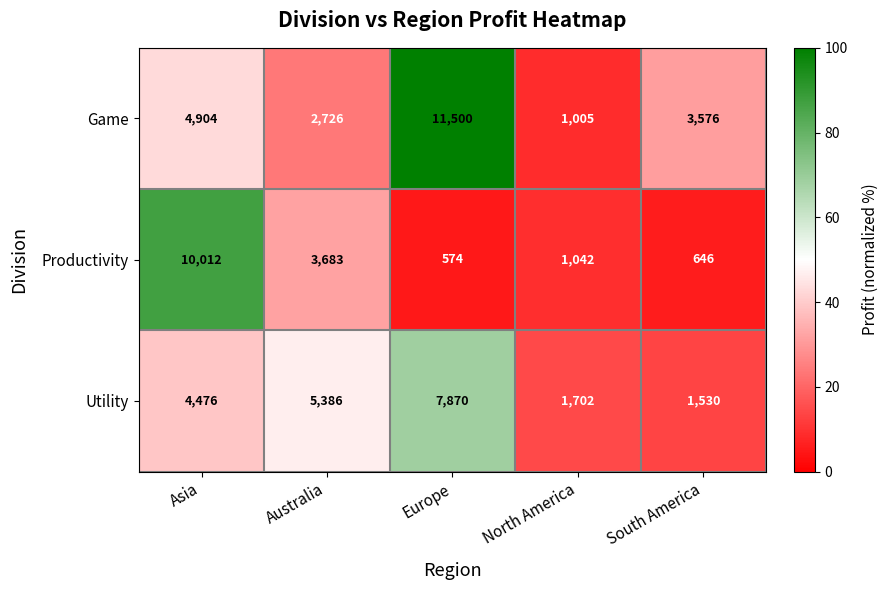

What is the minimum value for Utility?

1530